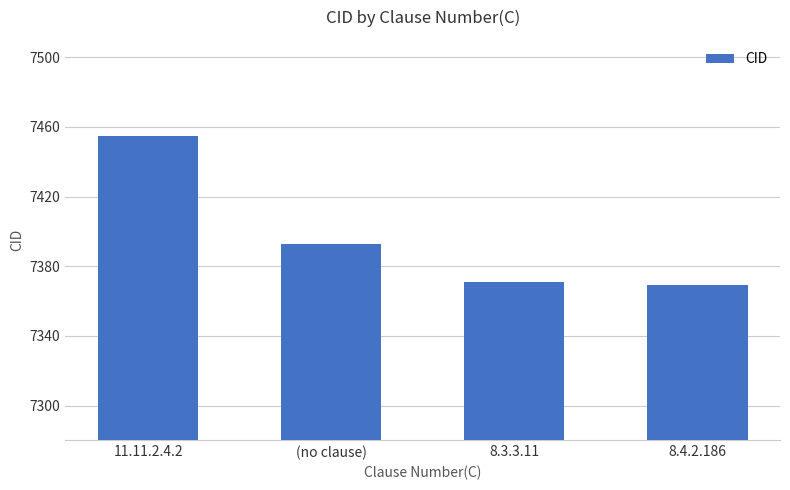

What is the label of the 4th bar from the right?

11.11.2.4.2